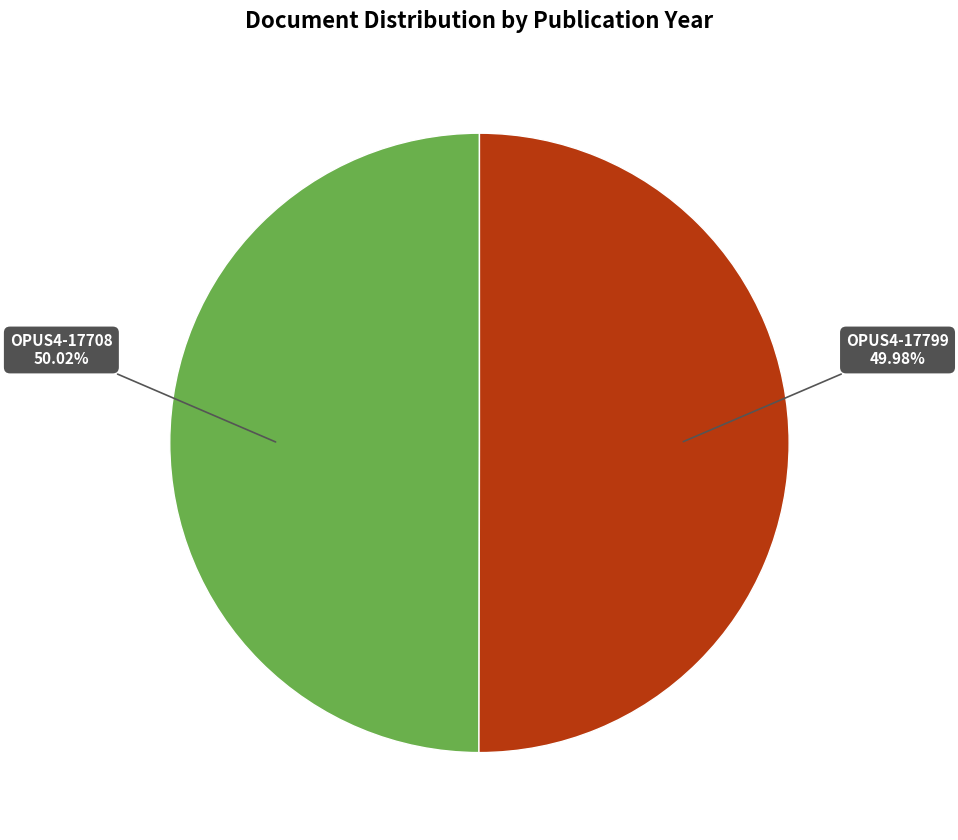

To the nearest percent, what is the average slice percentage?

50%